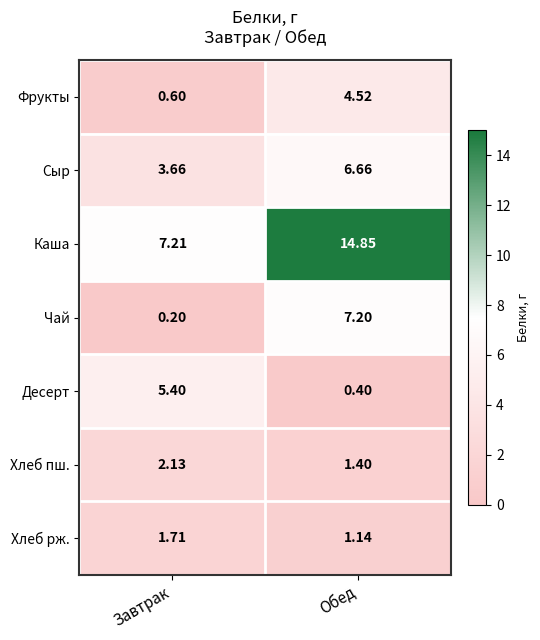

At which category does the chart reach its peak across all series?

Обед